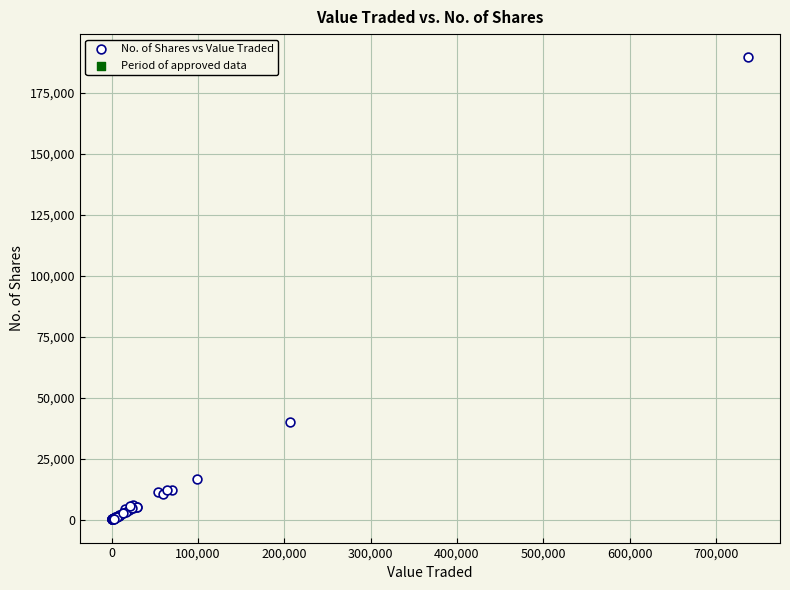

What Y value in the scatter plot is closest to 94882?

40000